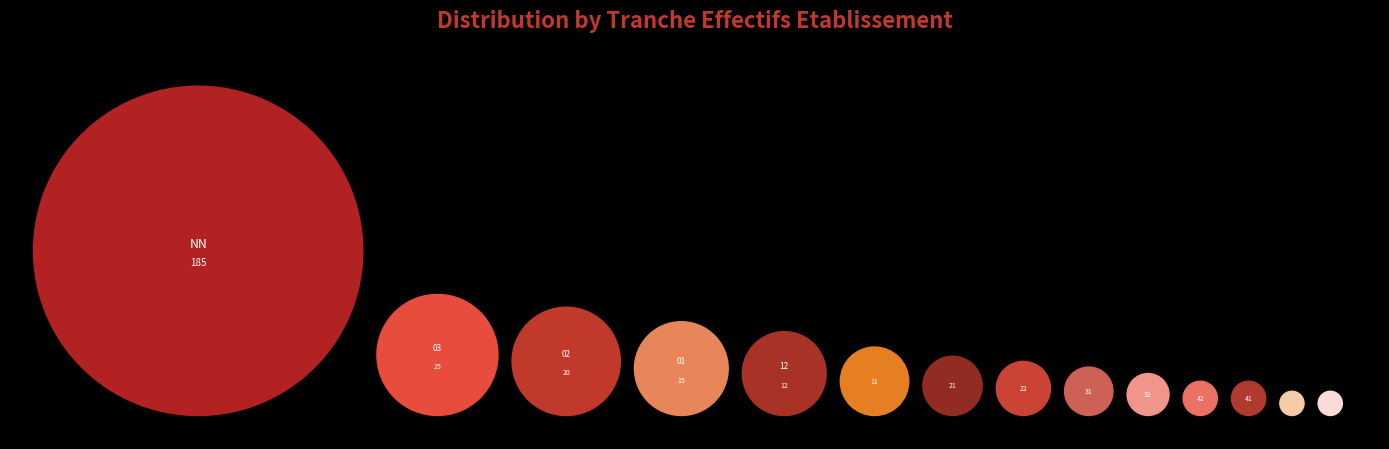

What is the change in value from 03 to 22?

-20